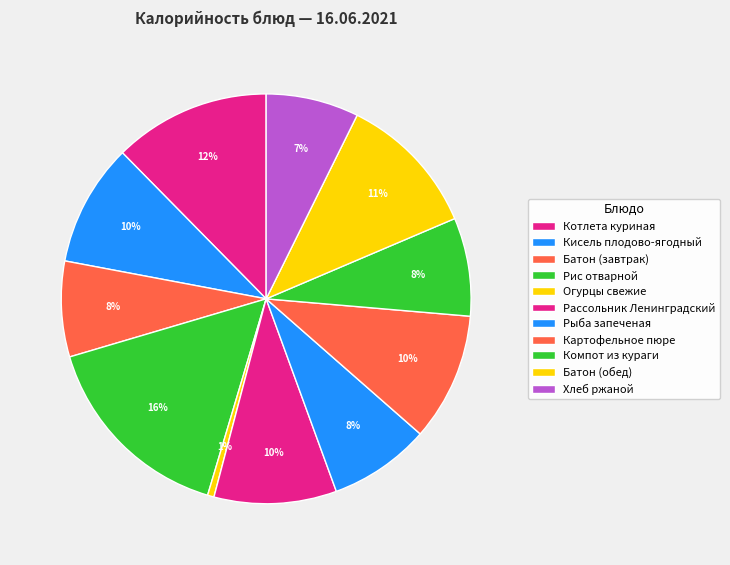

What is the smallest slice in the pie chart?

Огурцы свежие